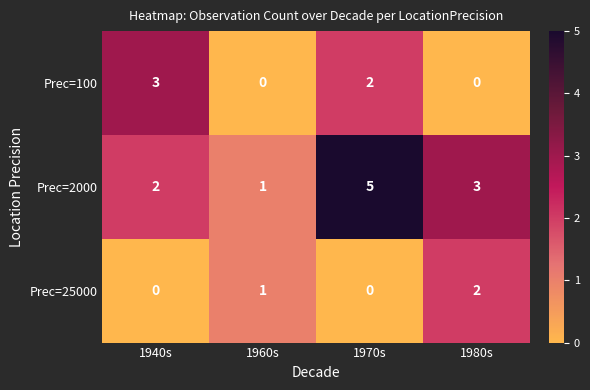

How many values in the Prec=100 series are below 2?

2